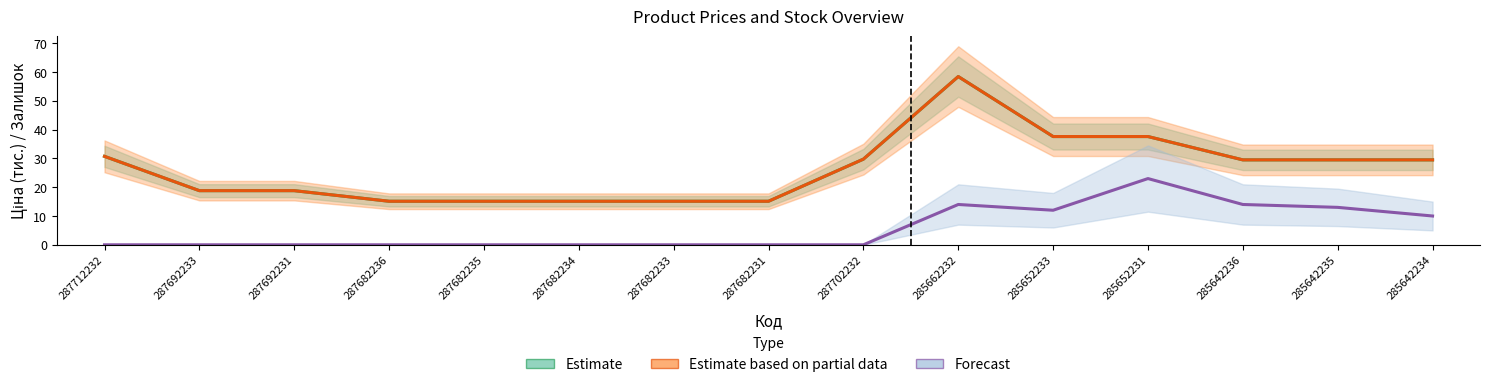

How many data points in Ціна are less than 29?

7